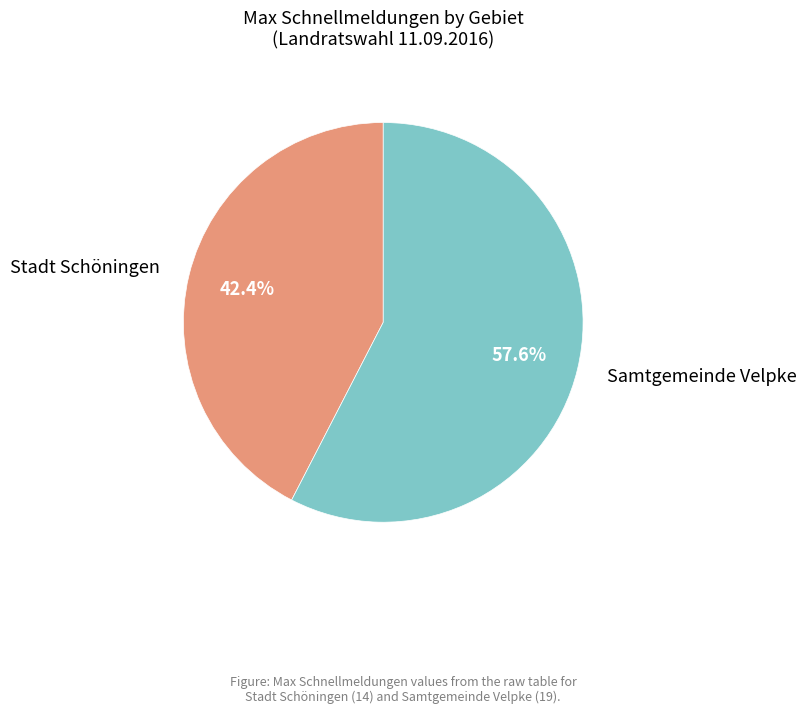

Combined, what portion of the pie is Samtgemeinde Velpke and Stadt Schöningen?

100.0%